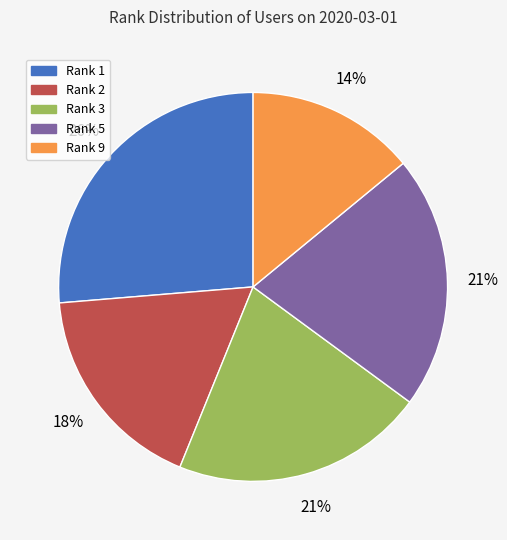

To the nearest percent, what is the difference between the largest and smallest slice percentages?

12%